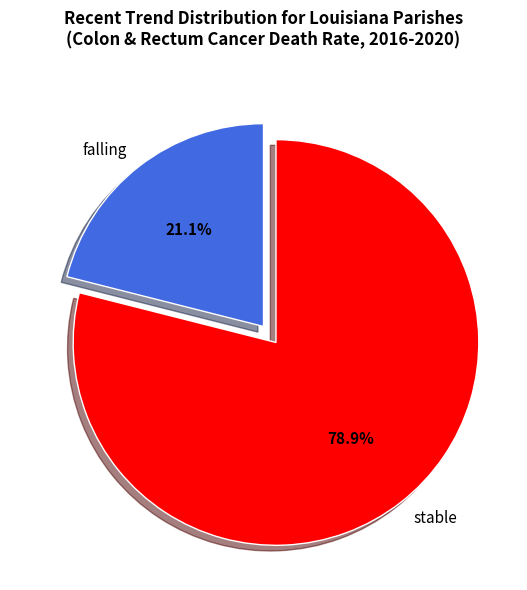

Rank the categories by value from highest to lowest.

stable, falling